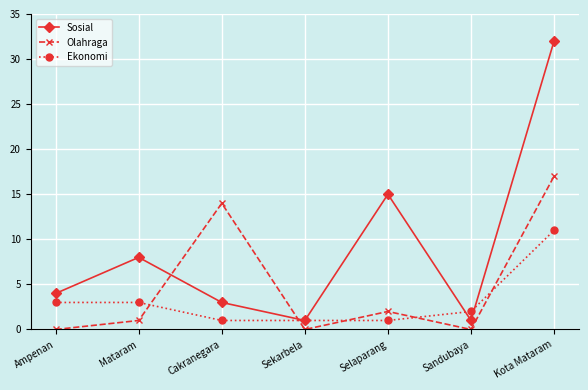

What is the label of the 5th point from the left?

Selaparang